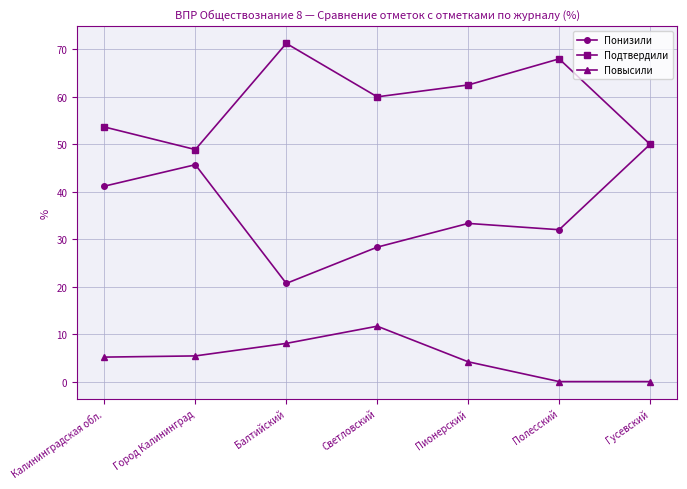

True or false: Повысили and Понизили intersect in this chart.

False